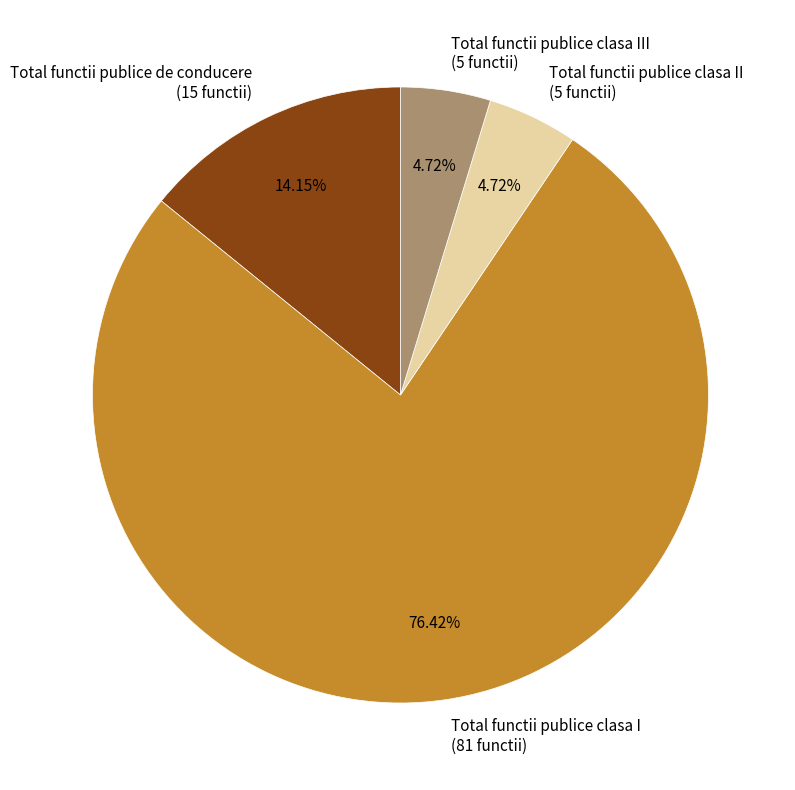

What percentage is the Total functii publice clasa I slice, to the nearest percent?

76%